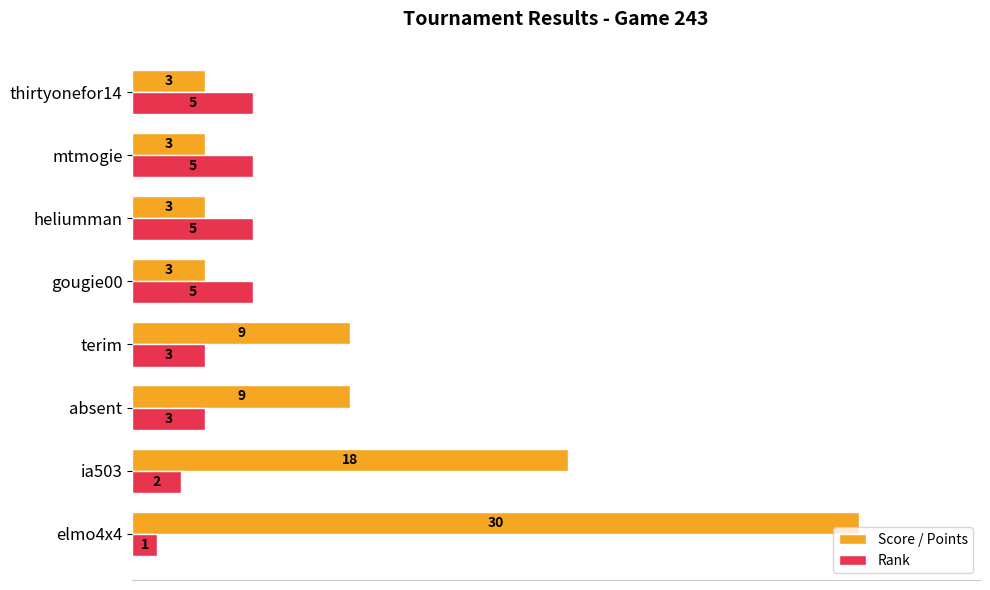

At terim, list the series in order from smallest to largest.

Rank, Score / Points